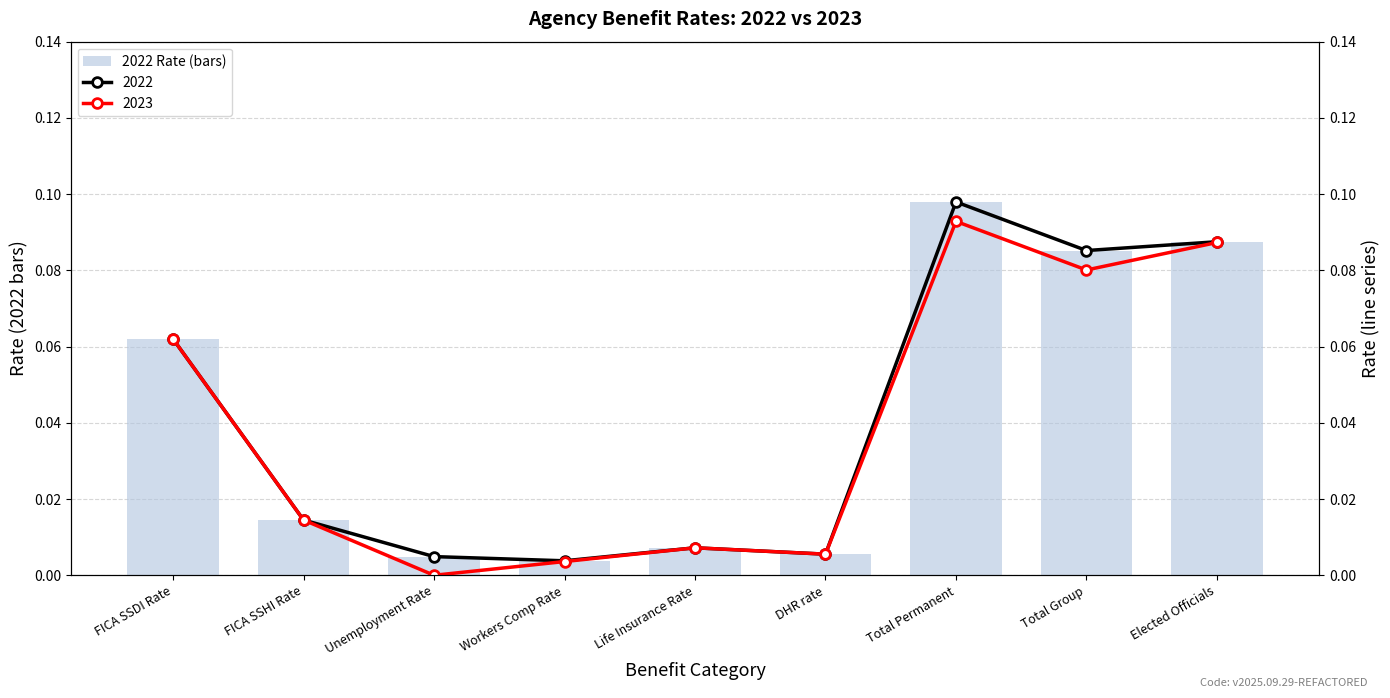

Does the chart contain stacked bars?

No